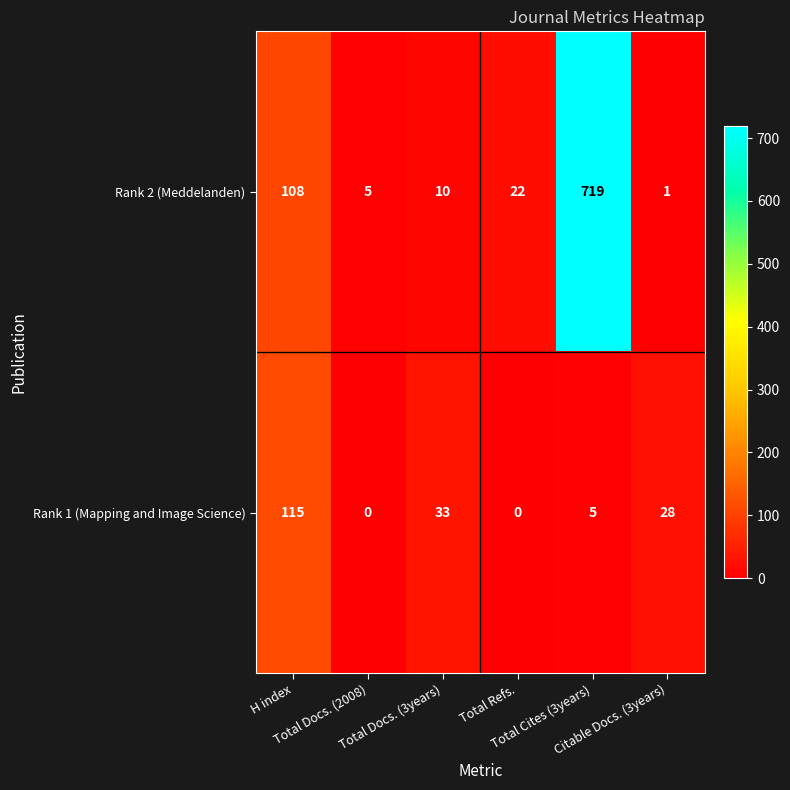

What is the maximum value for Rank 2 (Meddelanden)?

719